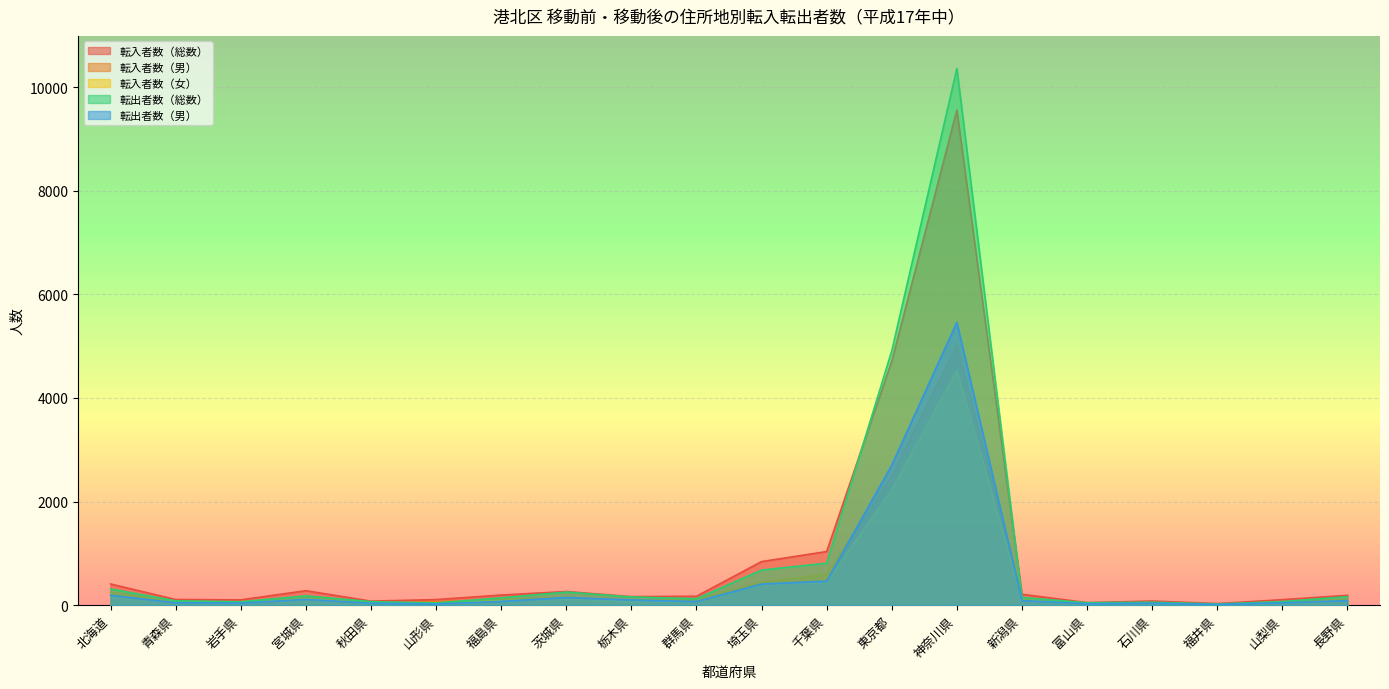

Which category has the lowest value in the 転入者数（総数） series?

福井県